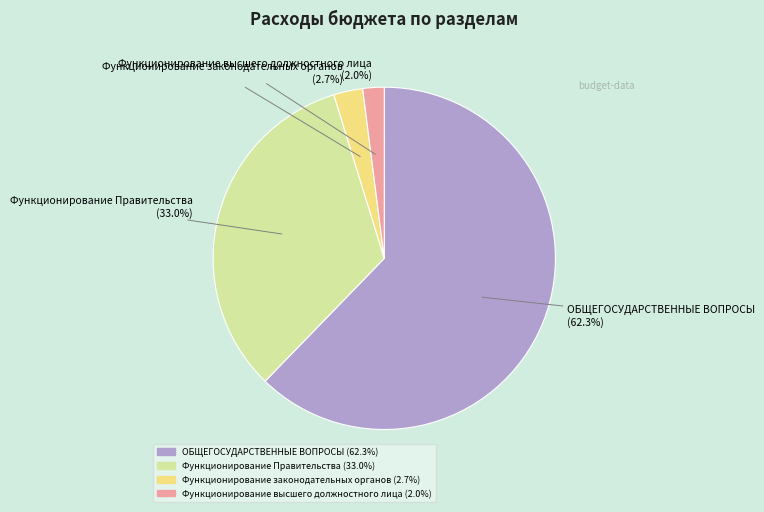

Combined, do ОБЩЕГОСУДАРСТВЕННЫЕ ВОПРОСЫ and Функционирование Правительства account for over 50%?

Yes